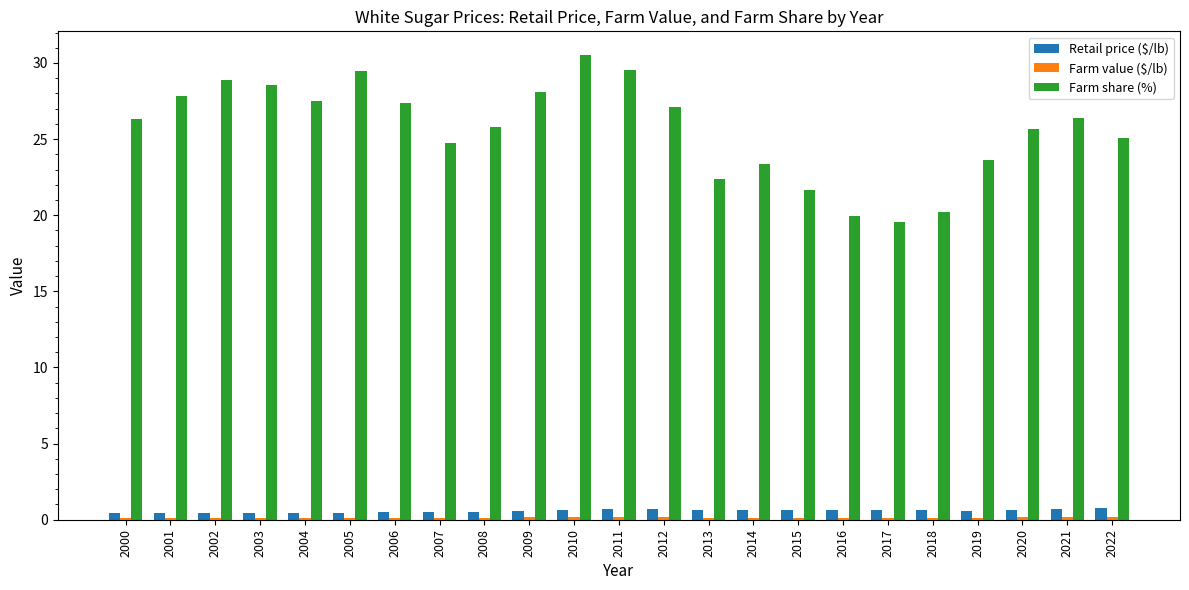

How many series are shown in this chart?

3